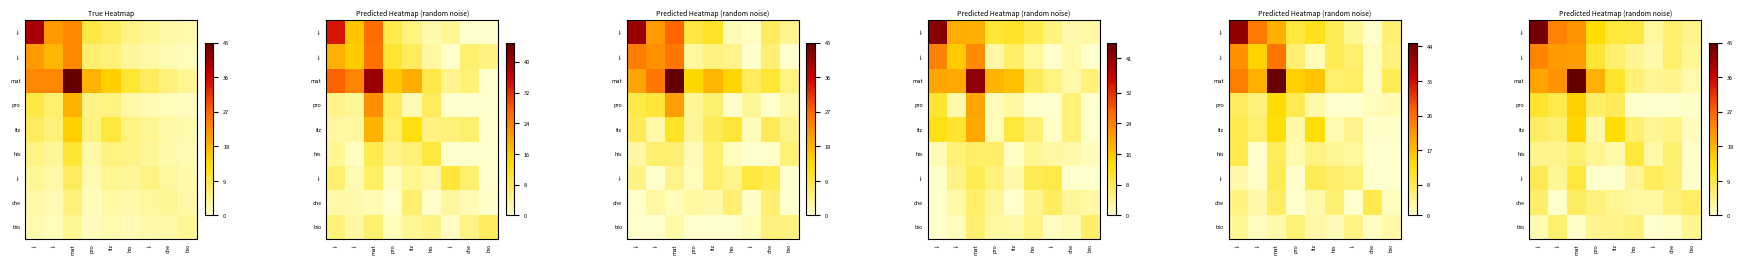

Count the number of categories in the chart.

9